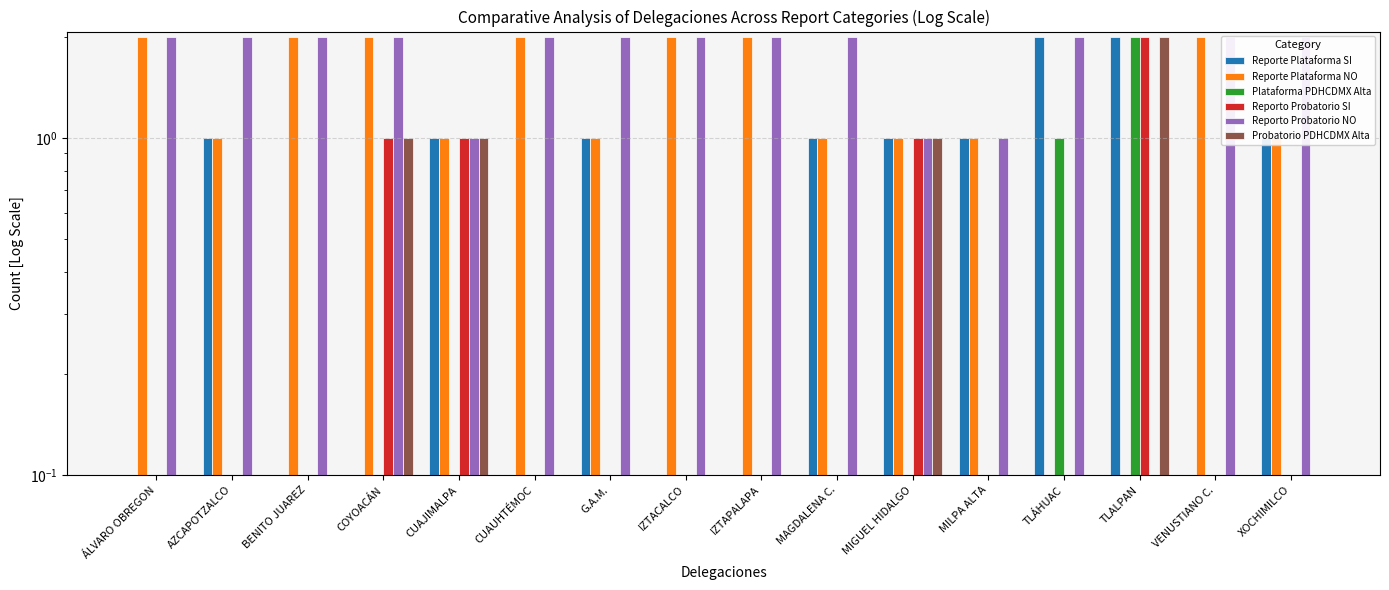

Reading left to right, what are all the values shown in this chart?

Reporte Plataforma SI: 0	1	0	0	1	0	1	0	0	1	1	1	2	2	0	1
Reporte Plataforma NO: 2	1	2	2	1	2	1	2	2	1	1	1	0	0	2	1
Plataforma PDHCDMX Alta: 0	0	0	0	0	0	0	0	0	0	0	0	1	2	0	0
Reporto Probatorio SI: 0	0	0	1	1	0	0	0	0	0	1	0	0	2	0	0
Reporto Probatorio NO: 2	2	2	2	1	2	2	2	2	2	1	1	2	0	2	2
Probatorio PDHCDMX Alta: 0	0	0	1	1	0	0	0	0	0	1	0	0	2	0	0